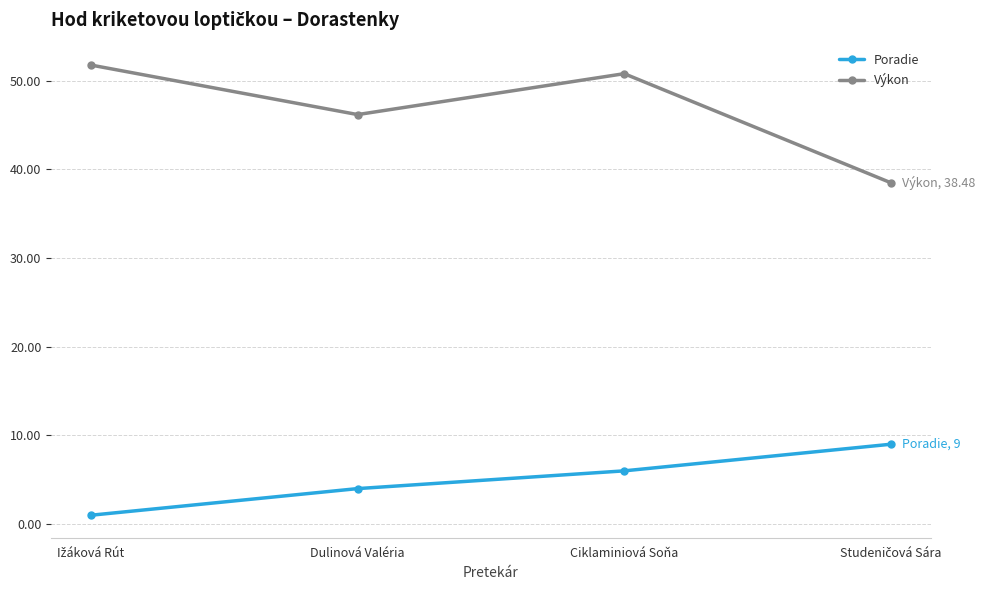

How many distinct data groups are displayed?

2